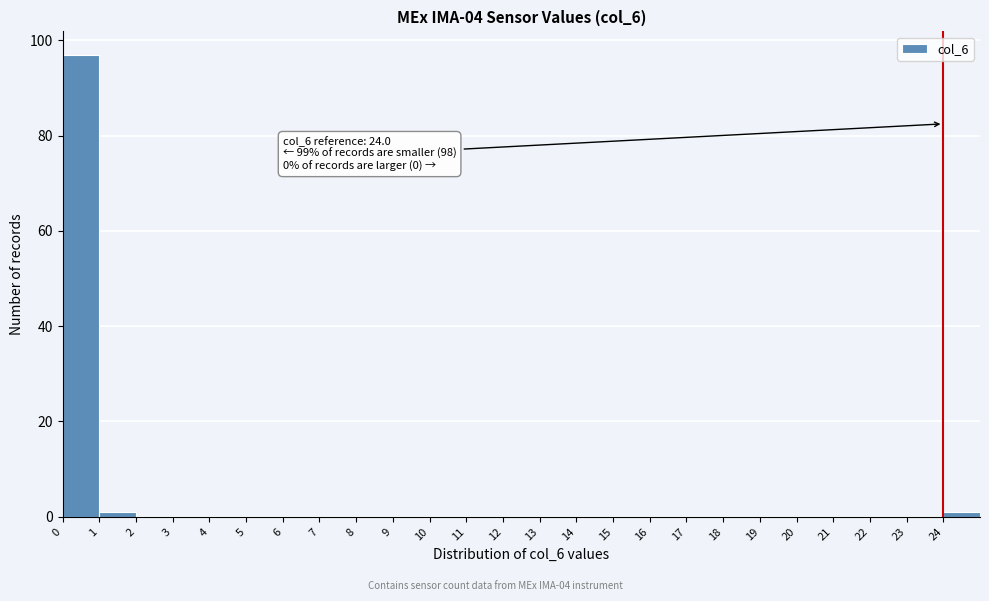

Over which range of the x-axis is the bar tallest?

0 to 1